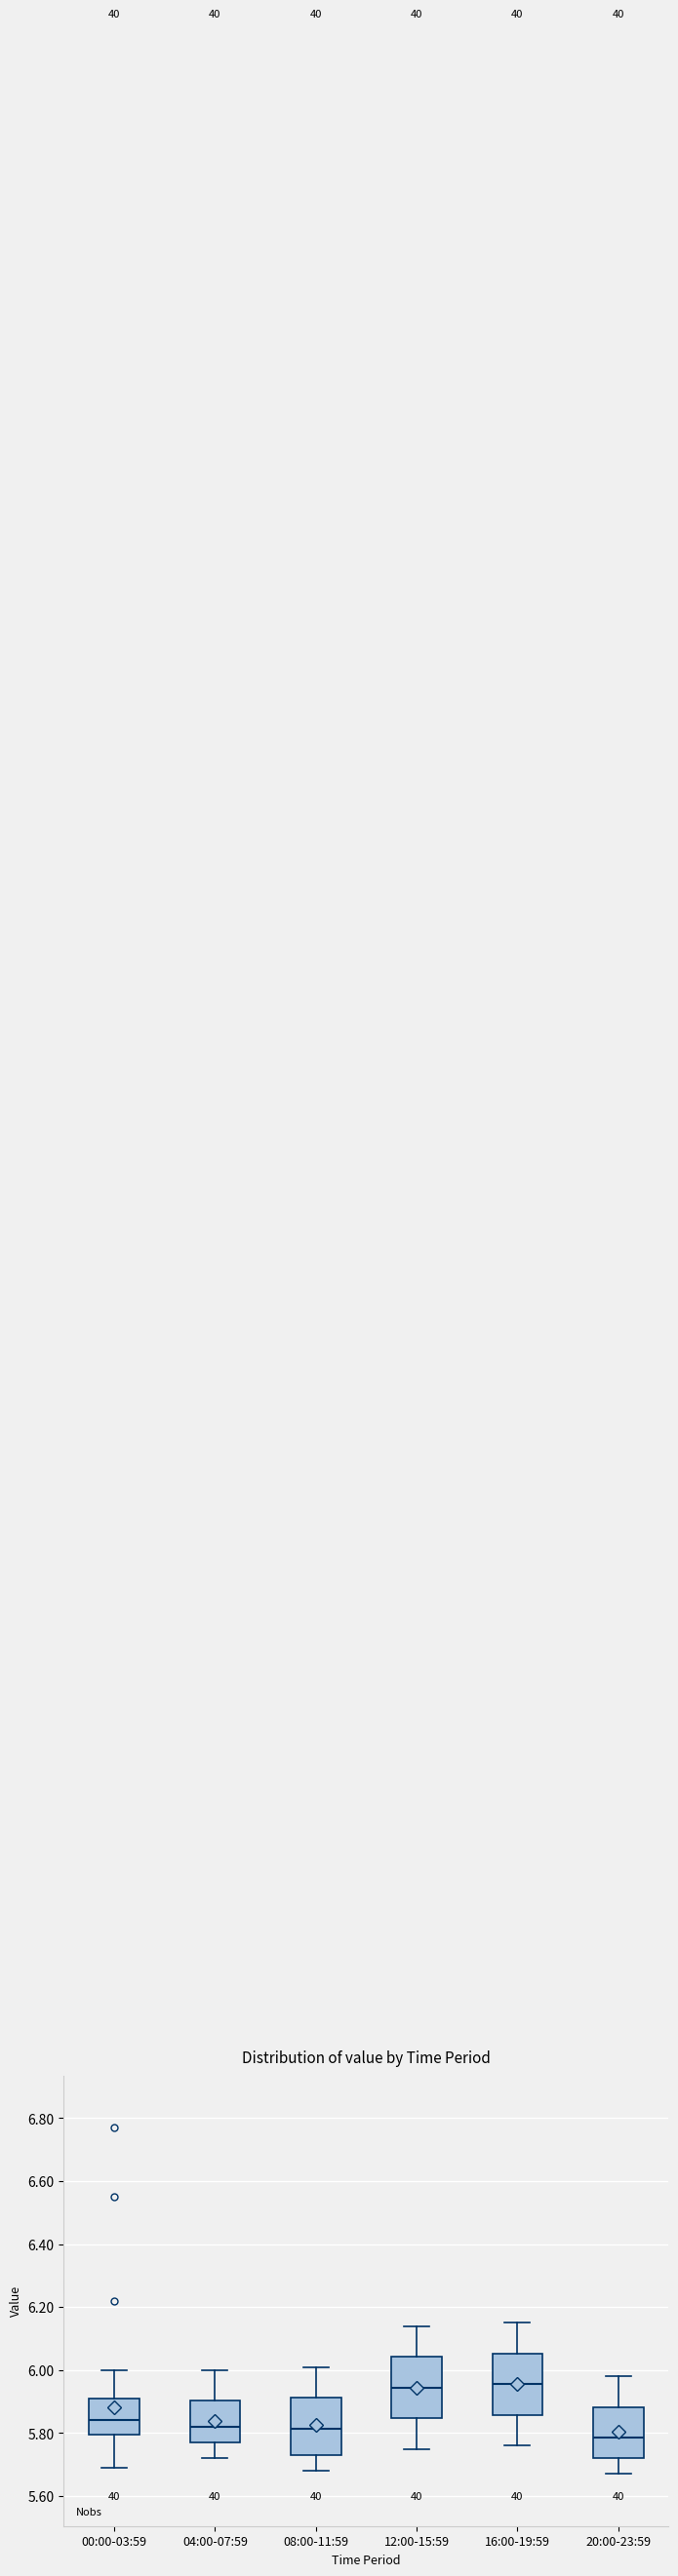

Reading left to right, transcribe this box plot: for each box, give where its median line is, the range the box spans, and where its two whiskers end, as read against the y-axis. The values are not printed on the chart, so give them approximately, as read against the axis.

00:00-03:59: median 5.84, box 5.80 to 5.92, whiskers 5.70 to 6.00
04:00-07:59: median 5.82, box 5.78 to 5.90, whiskers 5.72 to 6.00
08:00-11:59: median 5.82, box 5.74 to 5.92, whiskers 5.68 to 6.02
12:00-15:59: median 5.94, box 5.84 to 6.04, whiskers 5.76 to 6.14
16:00-19:59: median 5.96, box 5.86 to 6.06, whiskers 5.76 to 6.16
20:00-23:59: median 5.78, box 5.72 to 5.88, whiskers 5.68 to 5.98